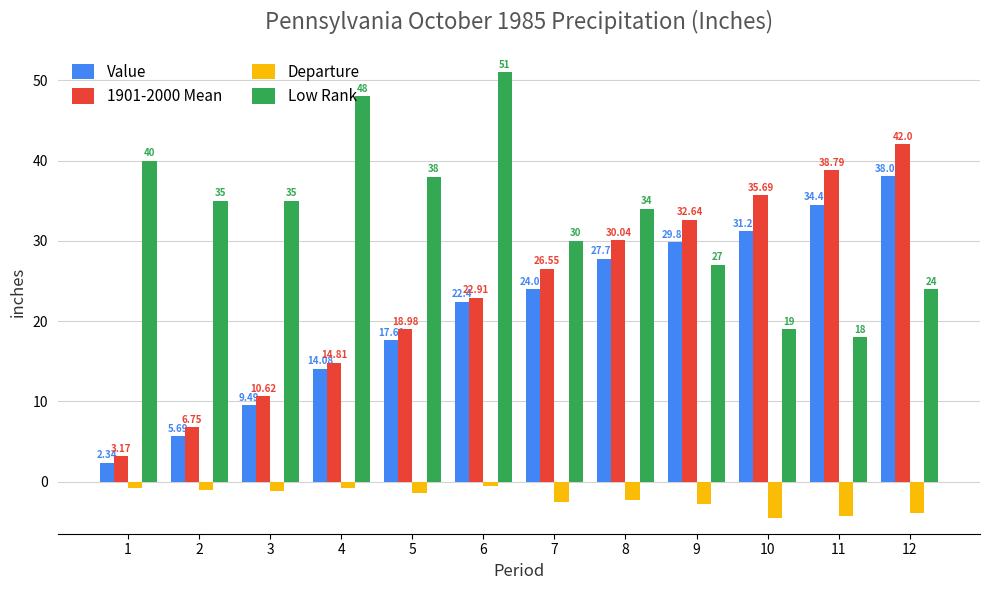

The value of 1901-2000 Mean at 11 is 67.1. True or false?

False